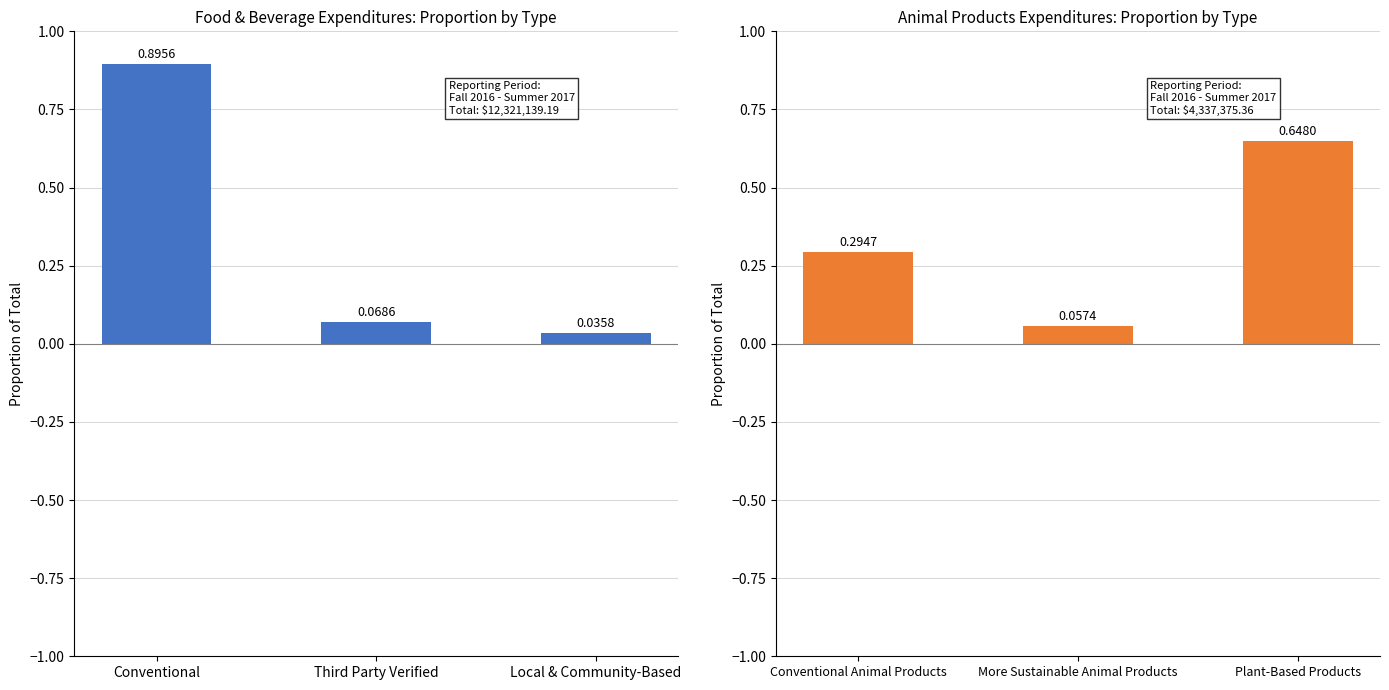

What is the average value?

0.3